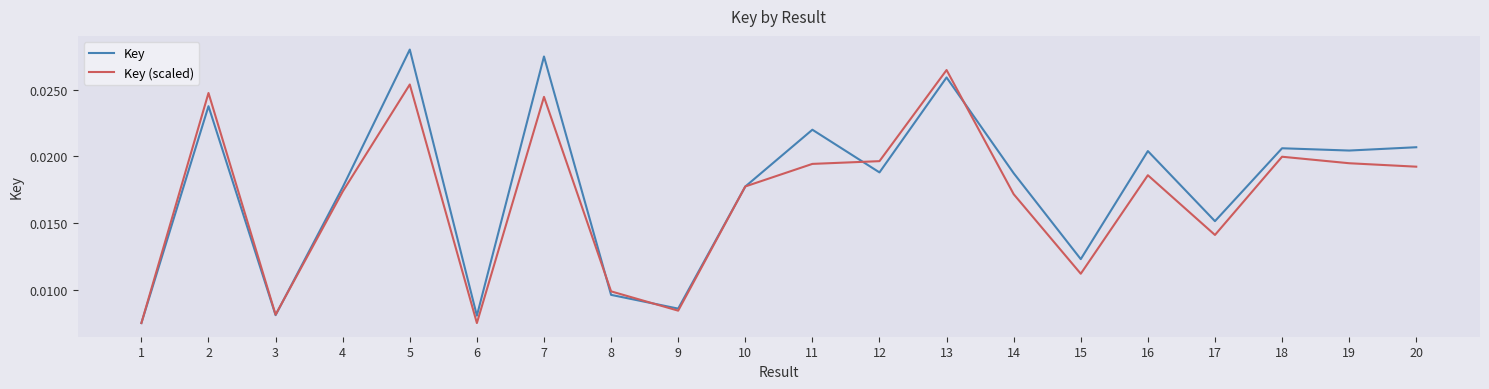

Between 10 and 20, which series saw the biggest shift?

Key